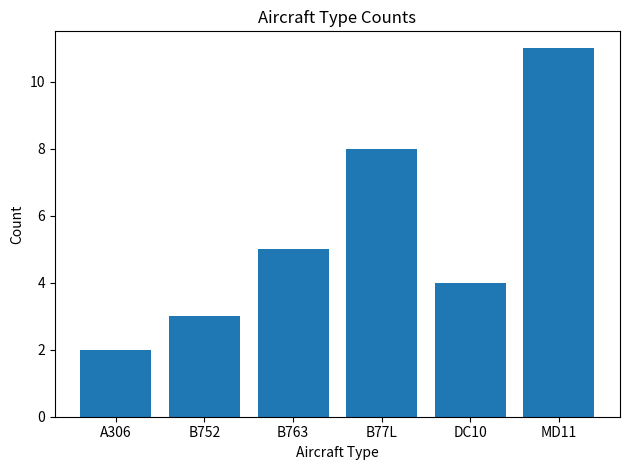

What is the change in value from B763 to DC10?

-1